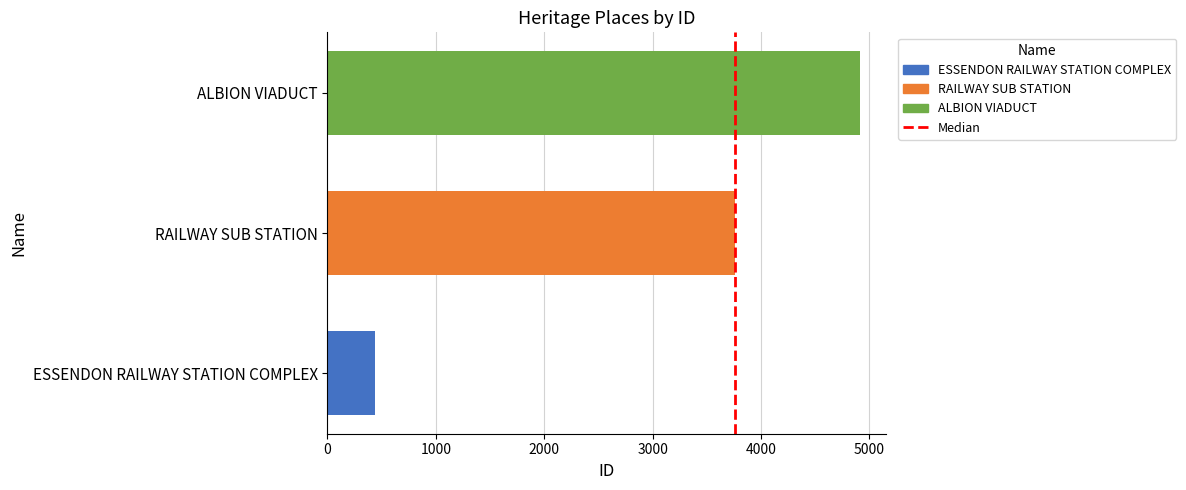

Count the number of data series in this chart.

3